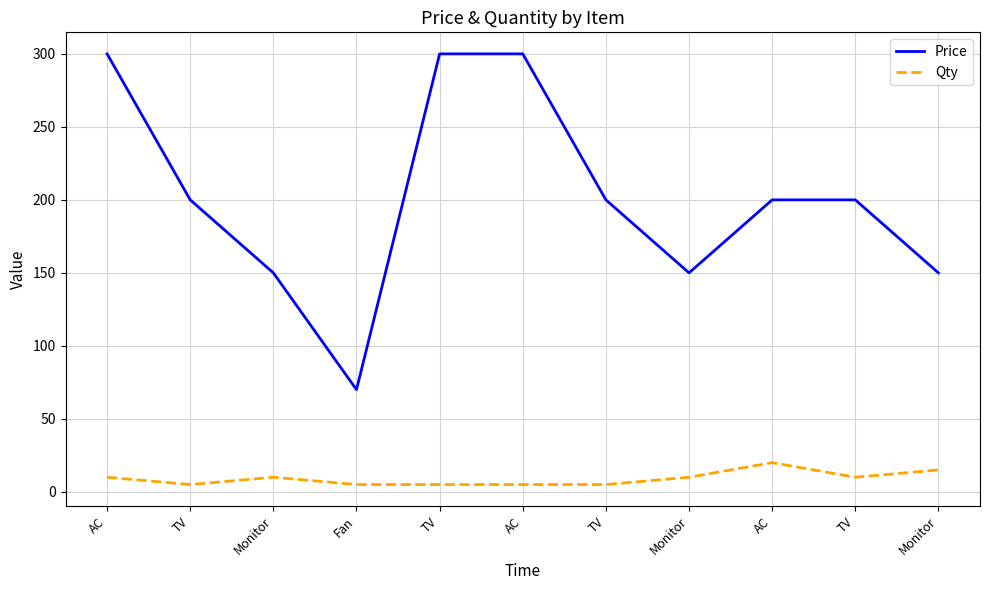

What is the difference between the highest and lowest values at Monitor?

140